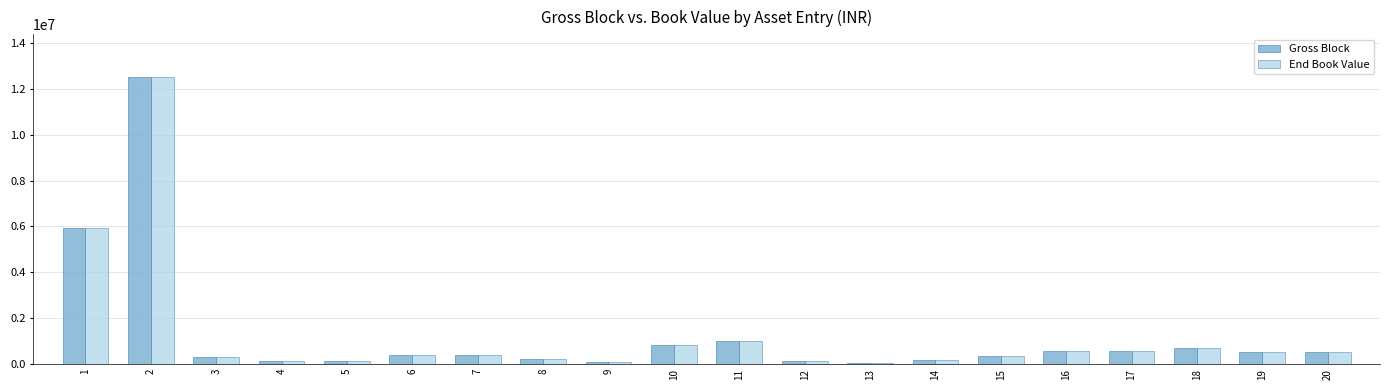

How many data points in Gross Block are less than 394755?

10